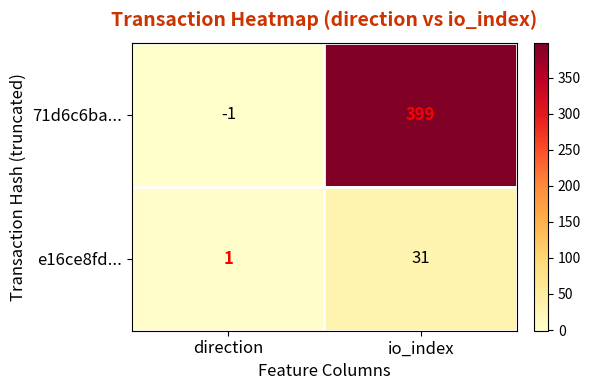

At which label is e16ce8fd... closest to 16?

direction